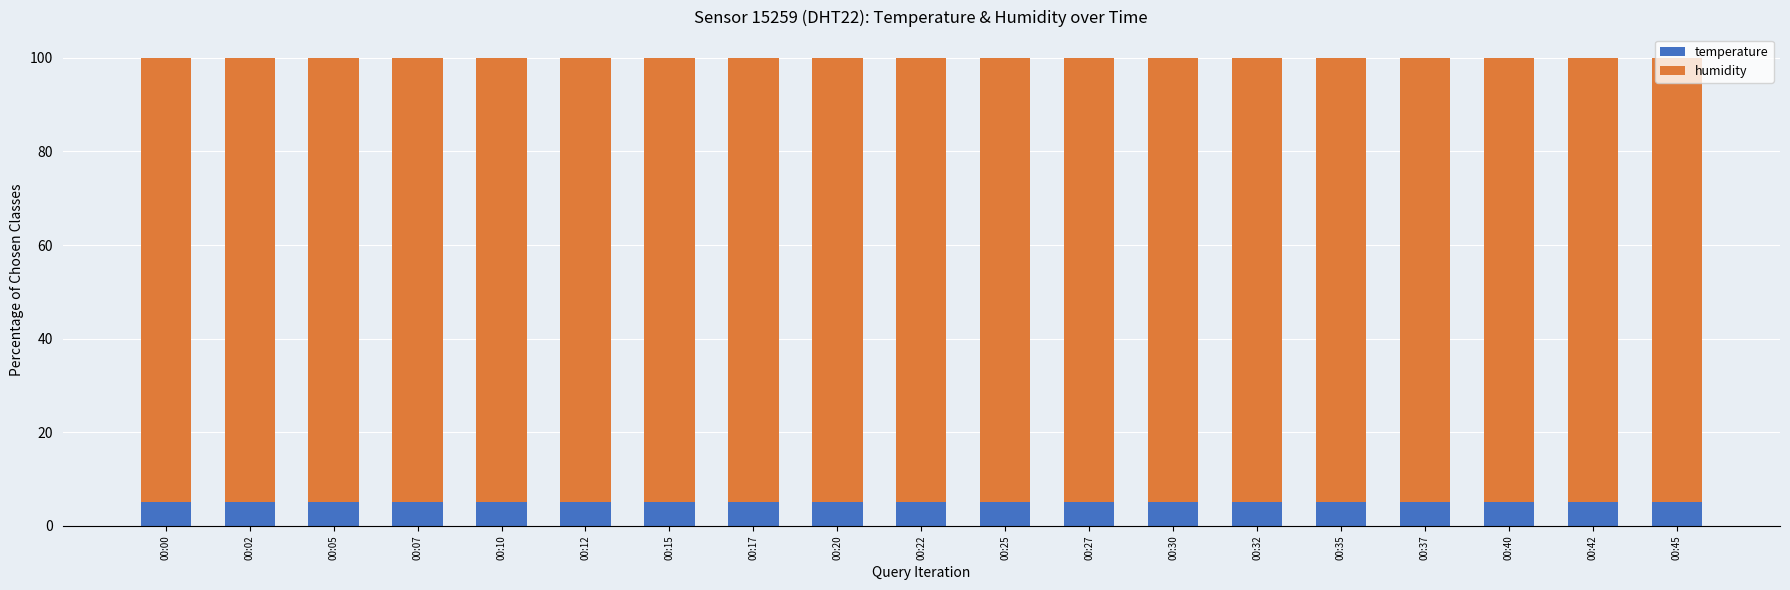

Does the chart contain stacked bars?

Yes